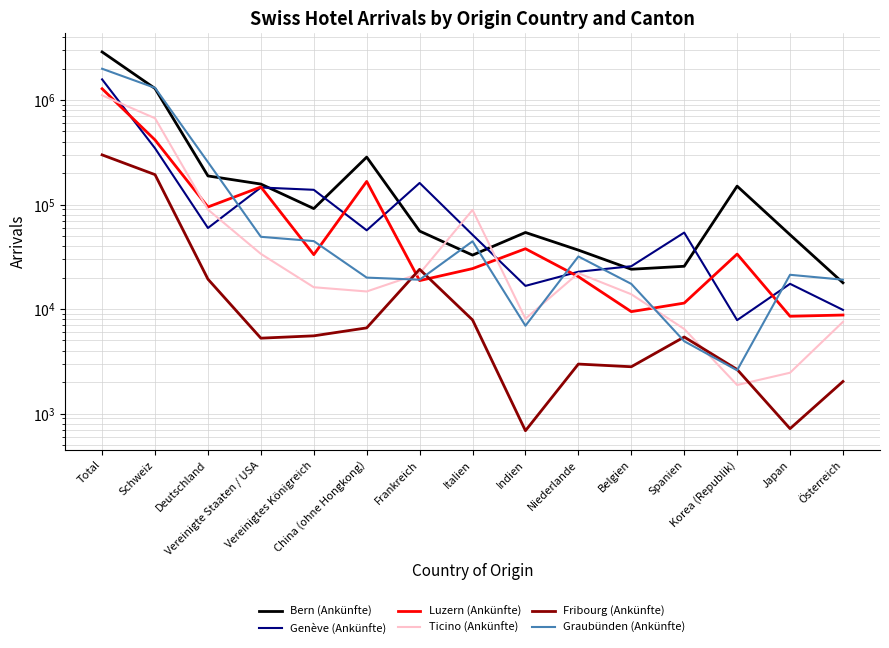

At which category is the sum across all series the highest?

Total